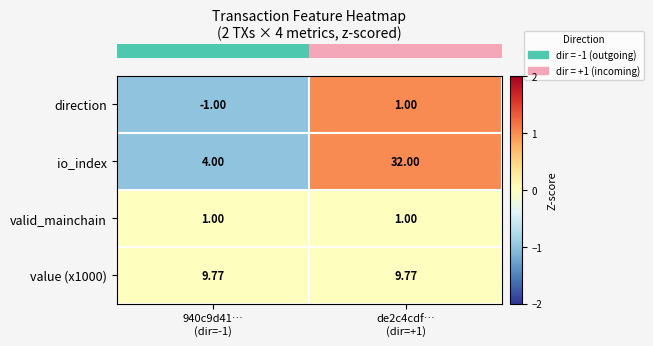

Which series has the largest range (max minus min)?

io_index